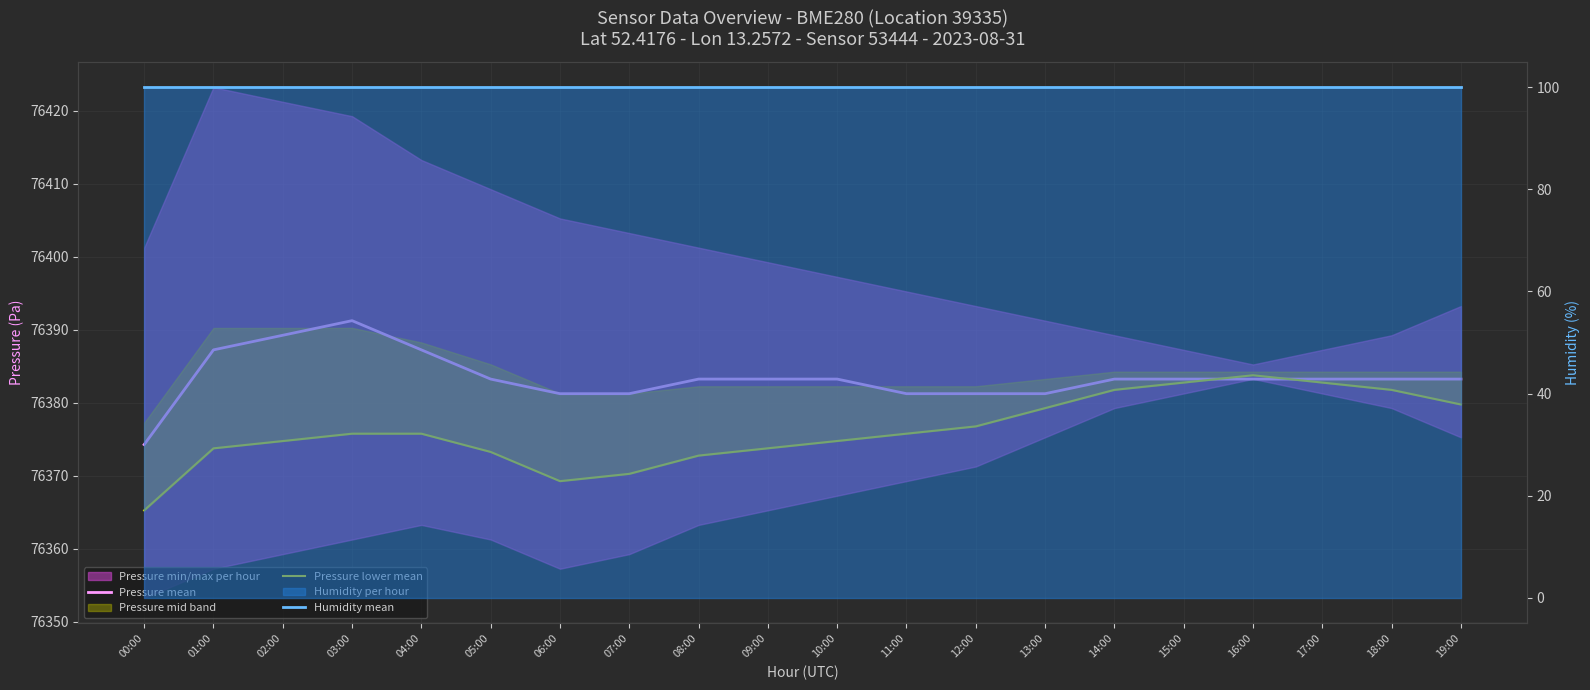

Reading right to left, extract all data points from this chart.

Pressure mean: 76383.2	76383.2	76383.2	76383.2	76383.2	76383.2	76381.2	76381.2	76381.2	76383.2	76383.2	76383.2	76381.2	76381.2	76383.2	76387.2	76391.2	76389.2	76387.2	76374.3
Pressure lower mean: 76379.8	76381.8	76382.8	76383.8	76382.8	76381.8	76379.3	76376.8	76375.8	76374.8	76373.8	76372.8	76370.3	76369.3	76373.3	76375.8	76375.8	76374.8	76373.8	76365.3
Humidity mean: 100.0	100.0	100.0	100.0	100.0	100.0	100.0	100.0	100.0	100.0	100.0	100.0	100.0	100.0	100.0	100.0	100.0	100.0	100.0	100.0